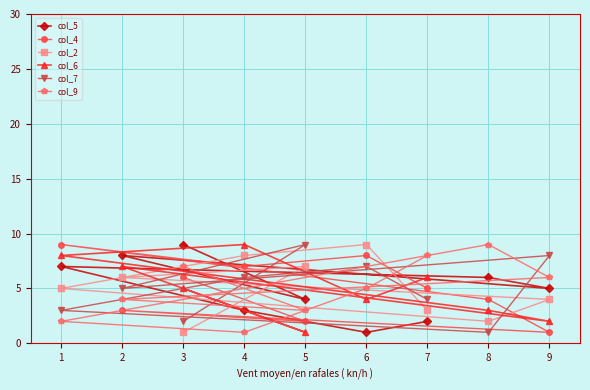

What is the total value across all series at 6?

34